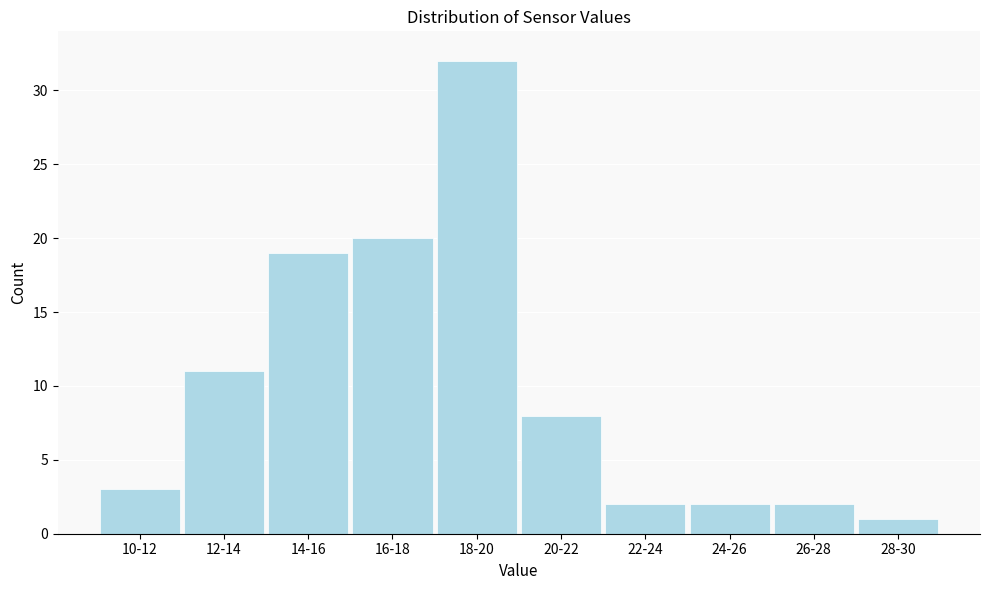

Reading right to left, what are all the values shown in this chart?

28-30=1	26-28=2	24-26=2	22-24=2	20-22=8	18-20=32	16-18=20	14-16=19	12-14=11	10-12=3